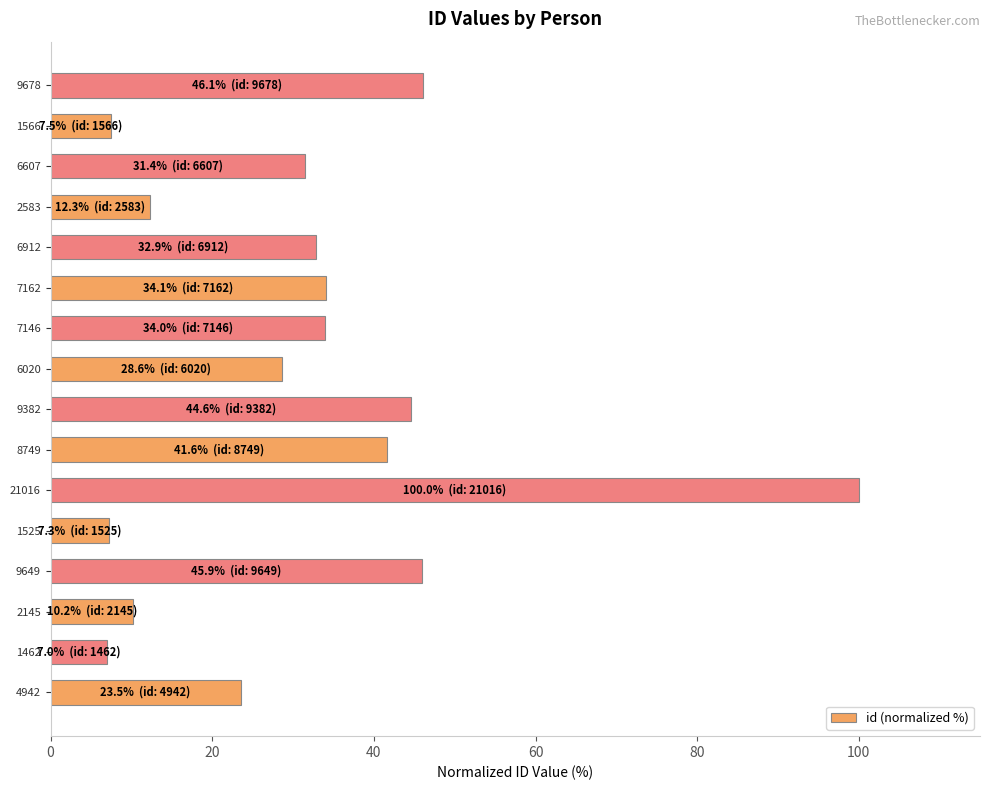

What value does the data have at 7162?

34.1